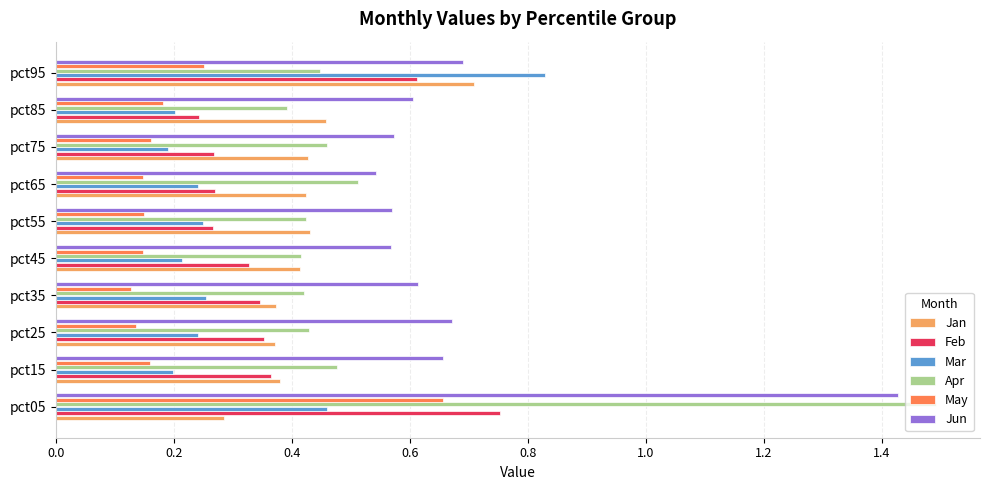

Is the value of Mar at pct35 greater than the value of Feb at pct95?

No